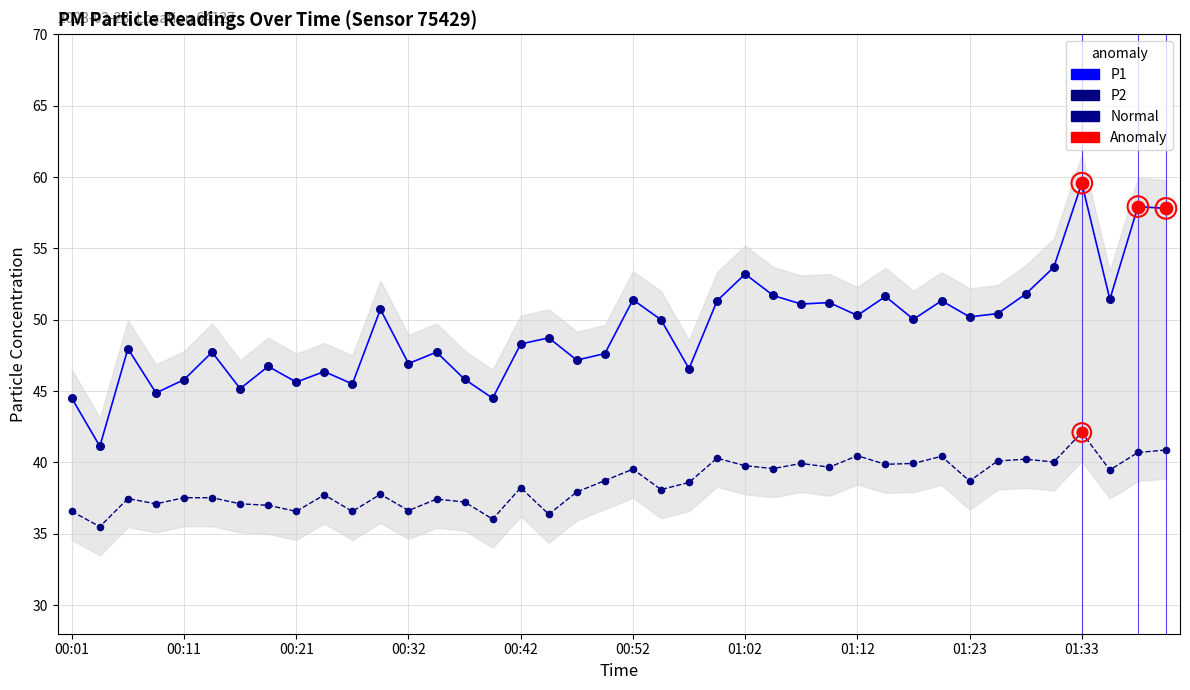

What is the total value across all series at 00:24?

84.1